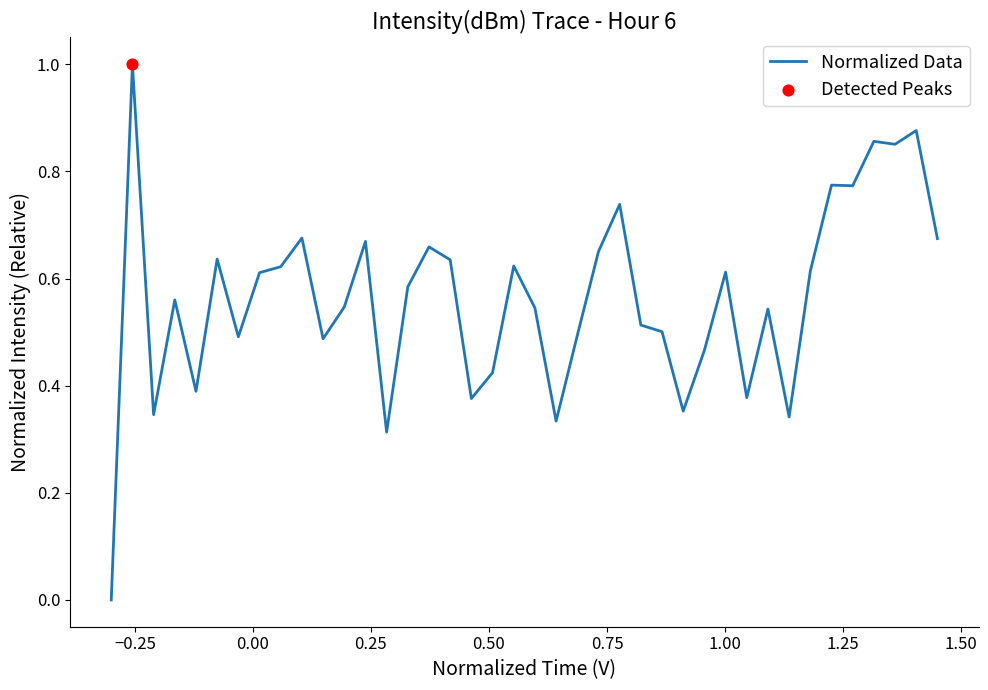

What is the difference between the maximum and minimum values?

1.0